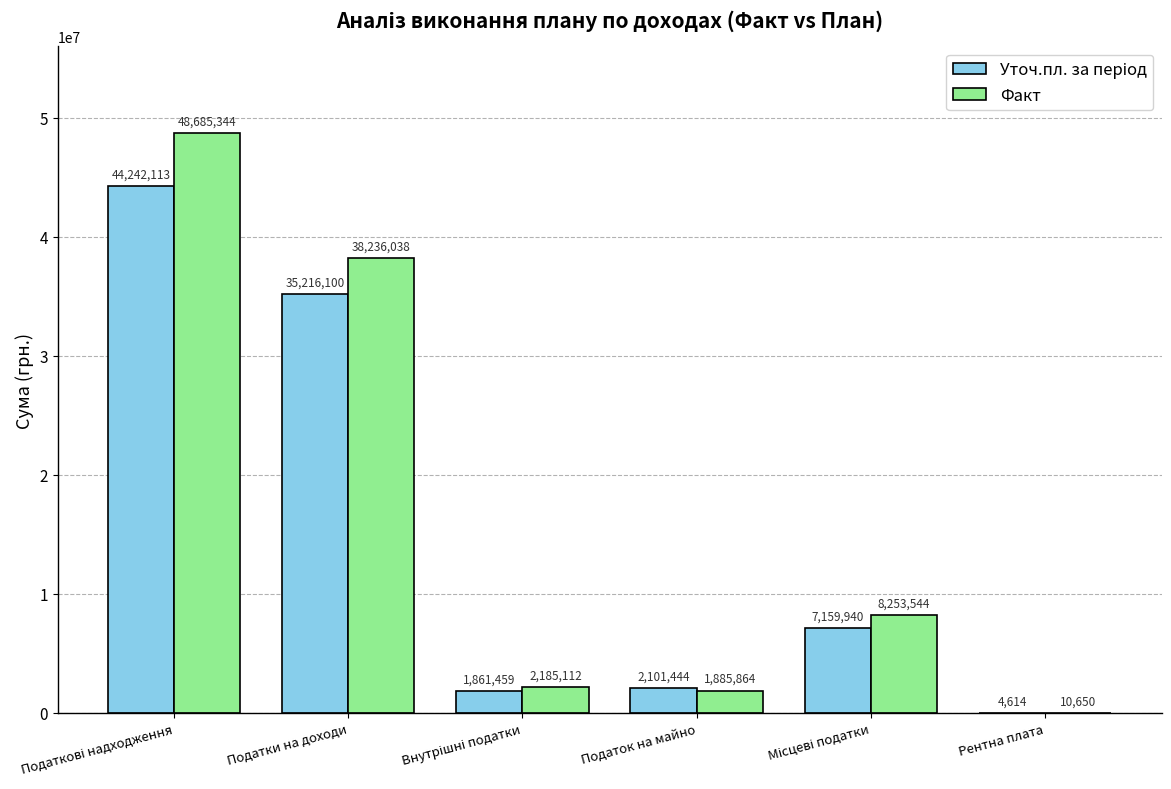

What is the maximum value shown in the chart?

48685344.4